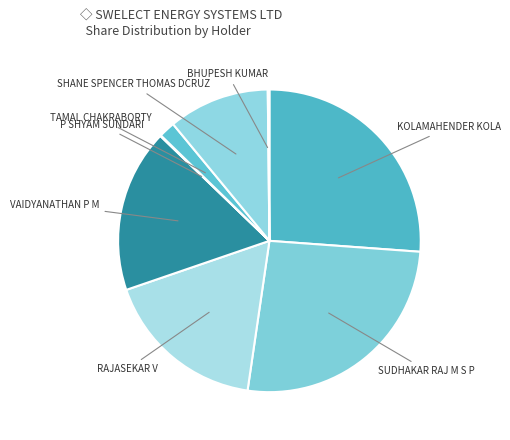

Does RAJASEKAR V account for over 50% of the chart?

No